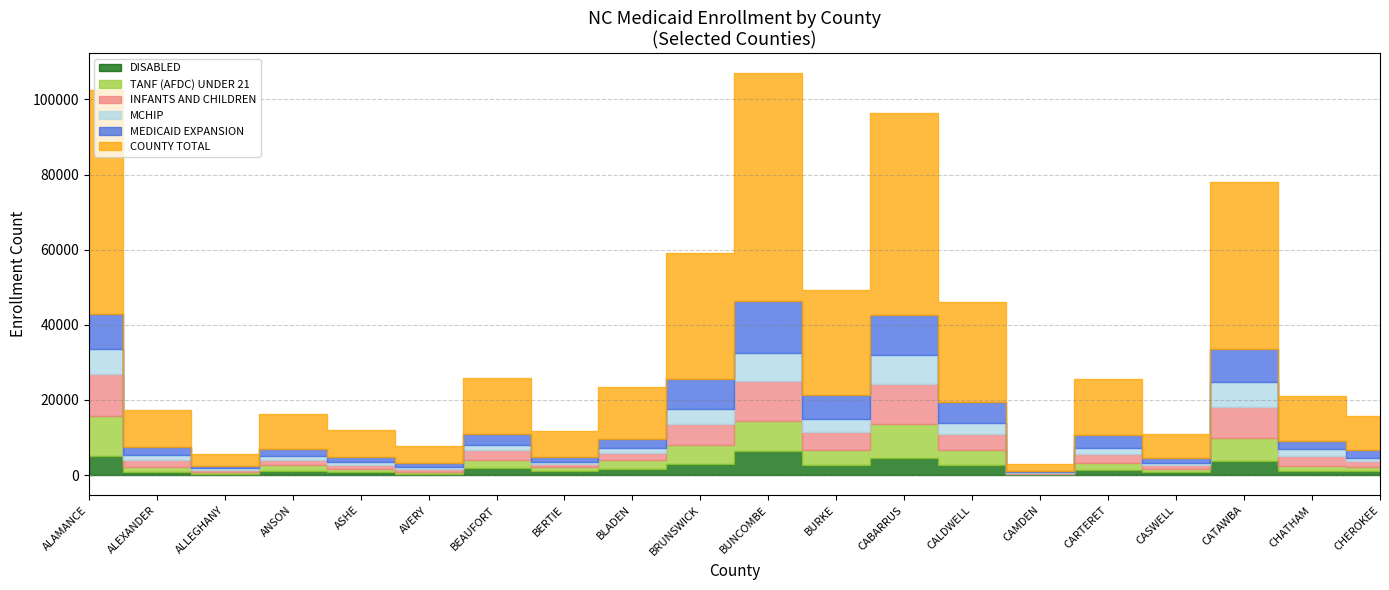

What is the value of the DISABLED point at the 11th from the left?

6457